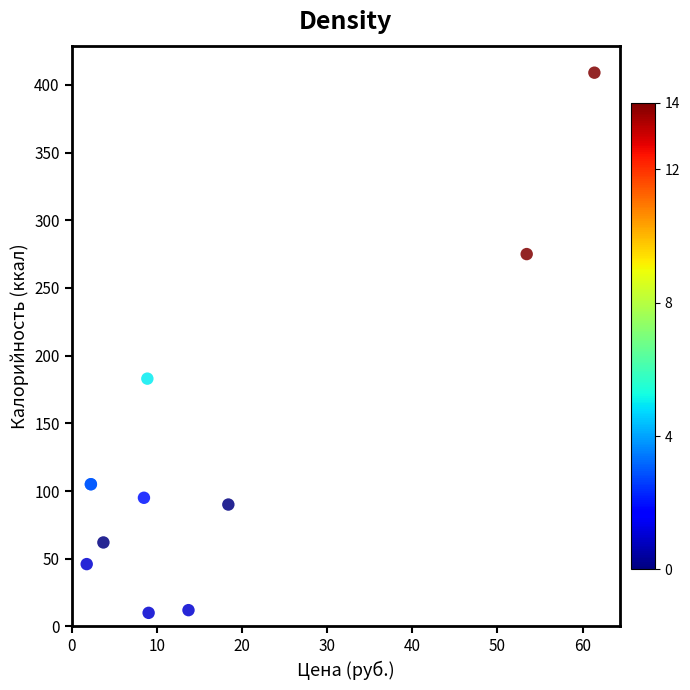

What Y value in the scatter plot is closest to 209?

183